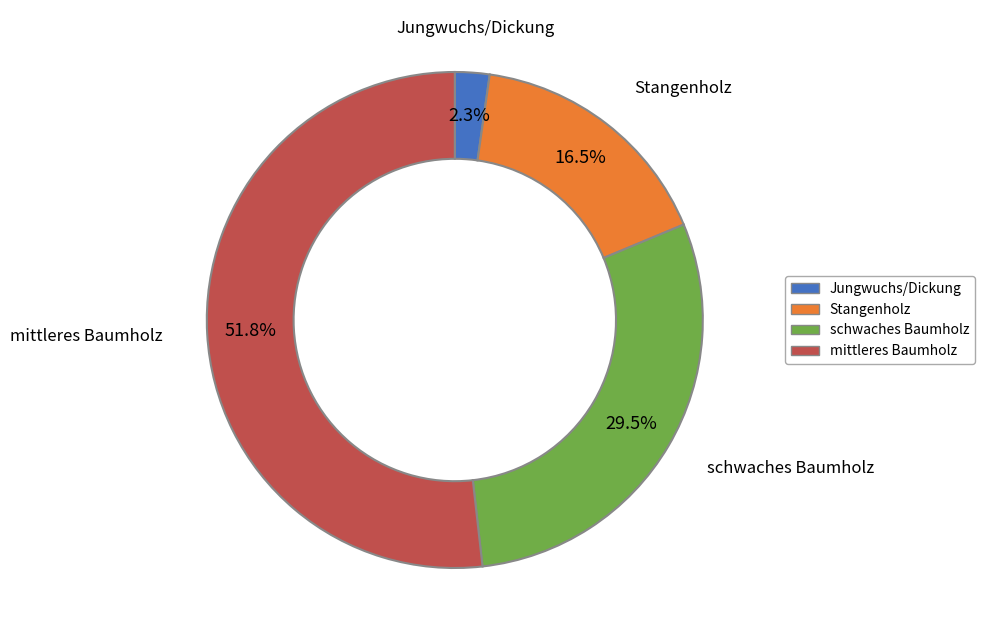

To the nearest percent, what is the combined percentage of mittleres Baumholz and Stangenholz?

68%